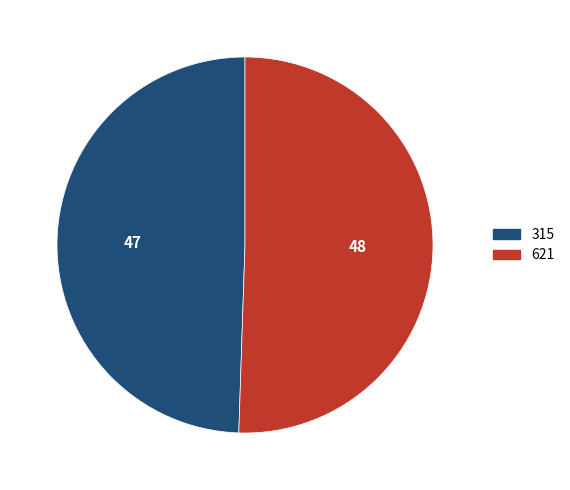

How many segments does this pie chart have?

2